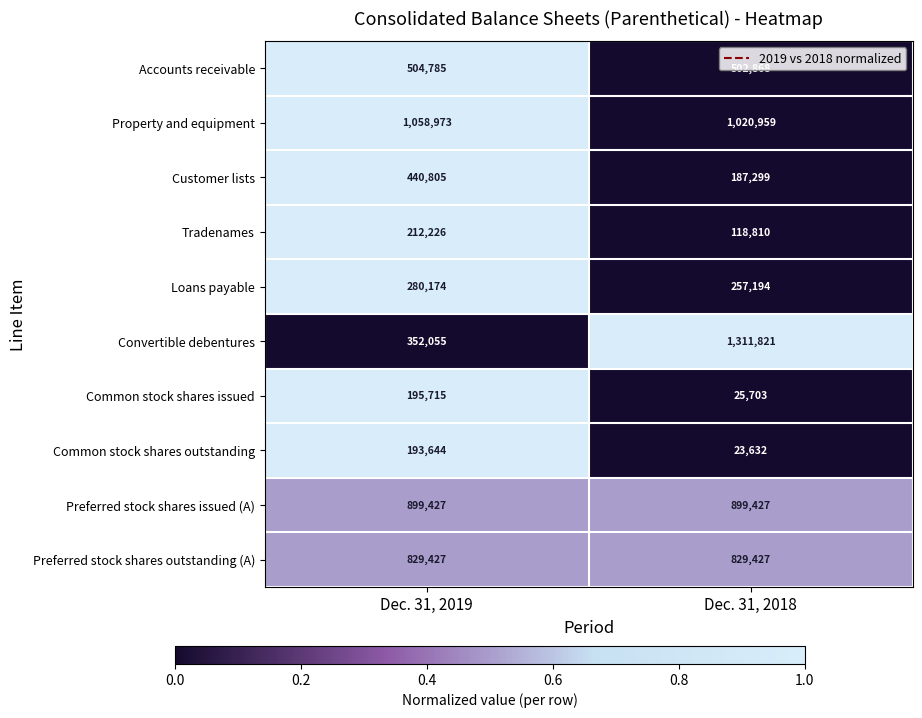

Read the Preferred stock shares issued (A) value at Dec. 31, 2019.

899427